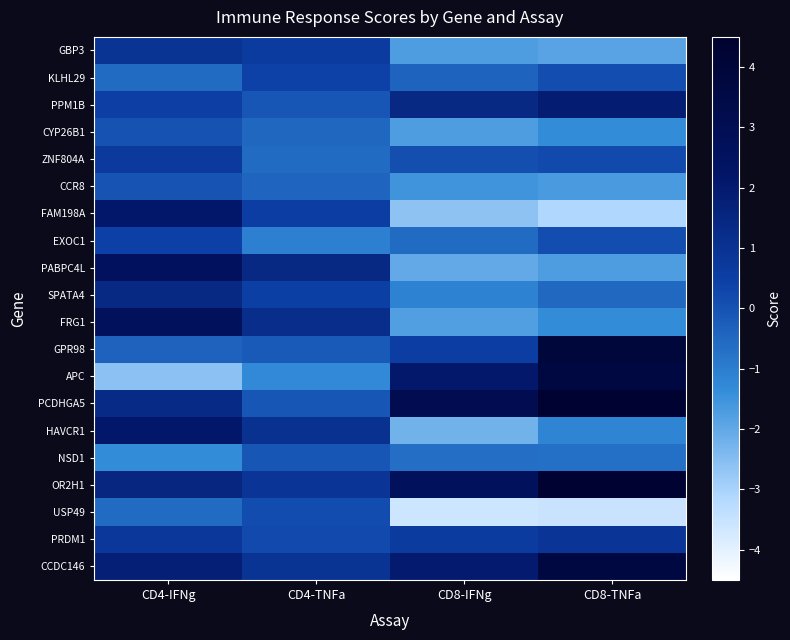

Reading left to right, what are all the values shown in this chart?

GBP3: CD4-IFNg=0.9	CD4-TNFa=0.6	CD8-IFNg=-1.7	CD8-TNFa=-1.9
KLHL29: CD4-IFNg=-0.6	CD4-TNFa=0.4	CD8-IFNg=-0.4	CD8-TNFa=0.1
PPM1B: CD4-IFNg=0.5	CD4-TNFa=-0.1	CD8-IFNg=1.4	CD8-TNFa=1.9
CYP26B1: CD4-IFNg=0.0	CD4-TNFa=-0.5	CD8-IFNg=-1.7	CD8-TNFa=-1.4
ZNF804A: CD4-IFNg=0.7	CD4-TNFa=-0.6	CD8-IFNg=0.1	CD8-TNFa=0.2
CCR8: CD4-IFNg=-0.0	CD4-TNFa=-0.5	CD8-IFNg=-1.5	CD8-TNFa=-1.7
FAM198A: CD4-IFNg=2.1	CD4-TNFa=0.5	CD8-IFNg=-2.6	CD8-TNFa=-3.1
EXOC1: CD4-IFNg=0.4	CD4-TNFa=-1.1	CD8-IFNg=-0.6	CD8-TNFa=0.1
PABPC4L: CD4-IFNg=2.6	CD4-TNFa=1.4	CD8-IFNg=-2.0	CD8-TNFa=-1.8
SPATA4: CD4-IFNg=1.4	CD4-TNFa=0.5	CD8-IFNg=-1.1	CD8-TNFa=-0.5
FRG1: CD4-IFNg=2.7	CD4-TNFa=1.2	CD8-IFNg=-1.8	CD8-TNFa=-1.4
GPR98: CD4-IFNg=-0.4	CD4-TNFa=-0.2	CD8-IFNg=0.6	CD8-TNFa=3.9
APC: CD4-IFNg=-2.6	CD4-TNFa=-1.3	CD8-IFNg=2.1	CD8-TNFa=3.7
PCDHGA5: CD4-IFNg=1.3	CD4-TNFa=-0.1	CD8-IFNg=3.1	CD8-TNFa=4.3
HAVCR1: CD4-IFNg=2.1	CD4-TNFa=1.1	CD8-IFNg=-2.2	CD8-TNFa=-1.2
NSD1: CD4-IFNg=-1.4	CD4-TNFa=-0.1	CD8-IFNg=-0.7	CD8-TNFa=-0.7
OR2H1: CD4-IFNg=1.5	CD4-TNFa=0.9	CD8-IFNg=2.6	CD8-TNFa=4.3
USP49: CD4-IFNg=-0.6	CD4-TNFa=0.2	CD8-IFNg=-3.6	CD8-TNFa=-3.5
PRDM1: CD4-IFNg=0.8	CD4-TNFa=0.2	CD8-IFNg=0.6	CD8-TNFa=0.9
CCDC146: CD4-IFNg=1.8	CD4-TNFa=0.9	CD8-IFNg=2.0	CD8-TNFa=3.7